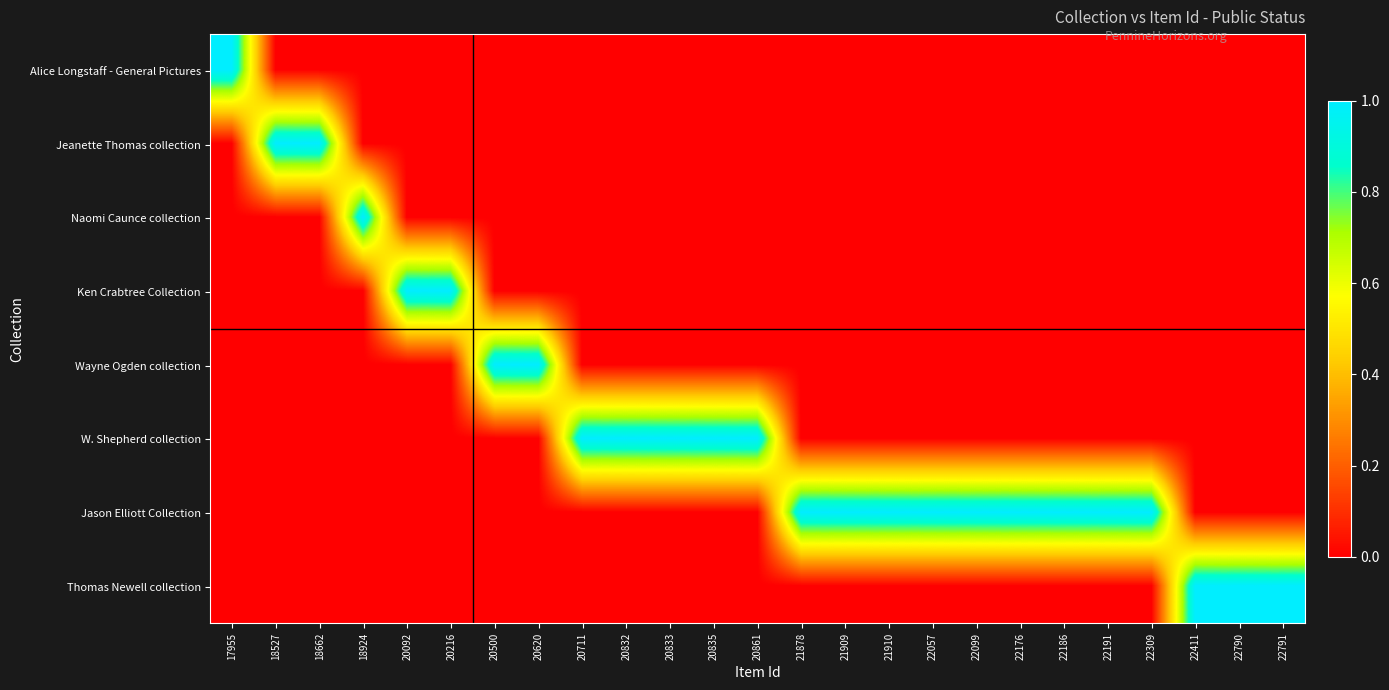

What is the total value across all series at 18662?

1